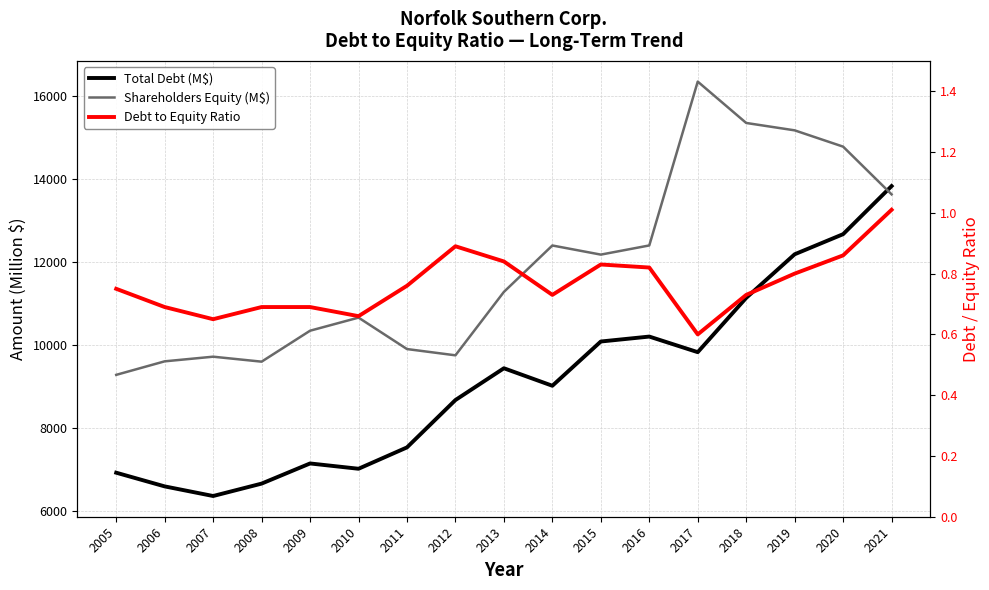

Reading left to right, list all the values displayed in this chart.

Total Debt (M$): 6930.0	6600.0	6368.0	6667.0	7153.0	7025.0	7540.0	8682.0	9448.0	9026.0	10093.0	10212.0	9836.0	11145.0	12196.0	12681.0	13840.0
Shareholders Equity (M$): 9289.0	9615.0	9727.0	9607.0	10353.0	10669.0	9911.0	9760.0	11289.0	12408.0	12188.0	12409.0	16359.0	15362.0	15184.0	14791.0	13641.0
Debt to Equity Ratio: 0.8	0.7	0.7	0.7	0.7	0.7	0.8	0.9	0.8	0.7	0.8	0.8	0.6	0.7	0.8	0.9	1.0